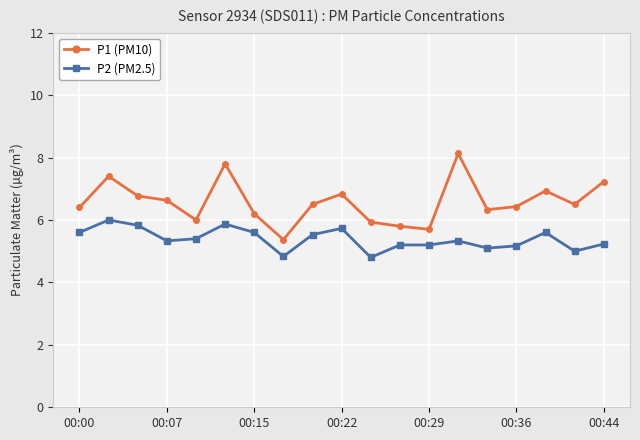

Does the chart have visible grid lines?

Yes